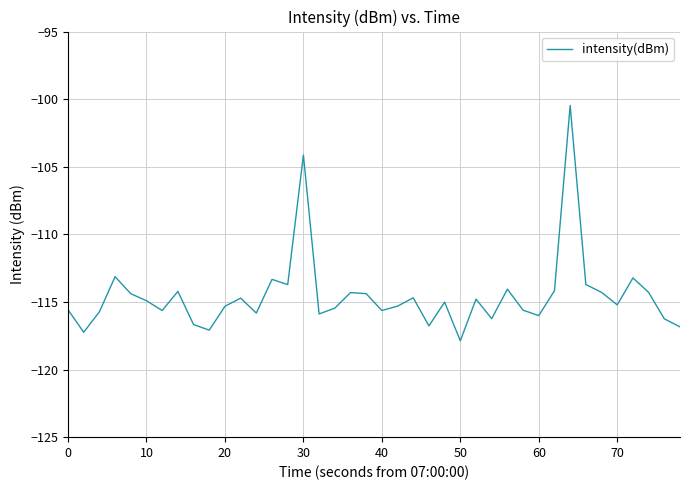

What is the difference between the maximum and minimum values?

17.4